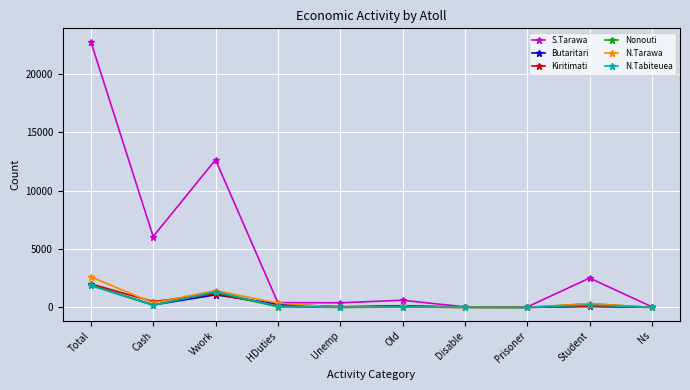

How many data points does each series have?

10